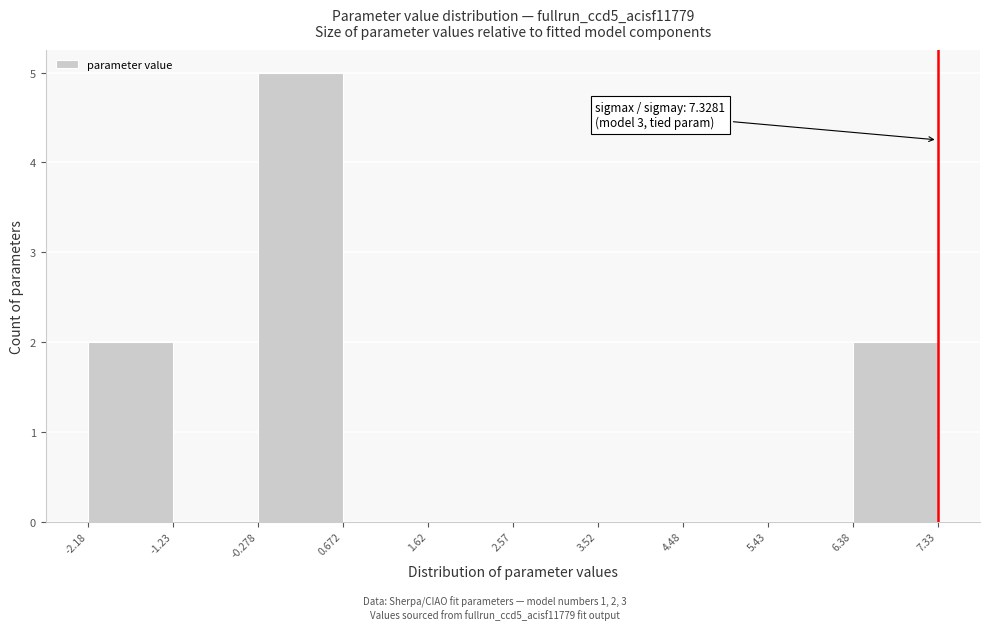

Over which range of the x-axis is the bar tallest?

-0.278 to 0.672